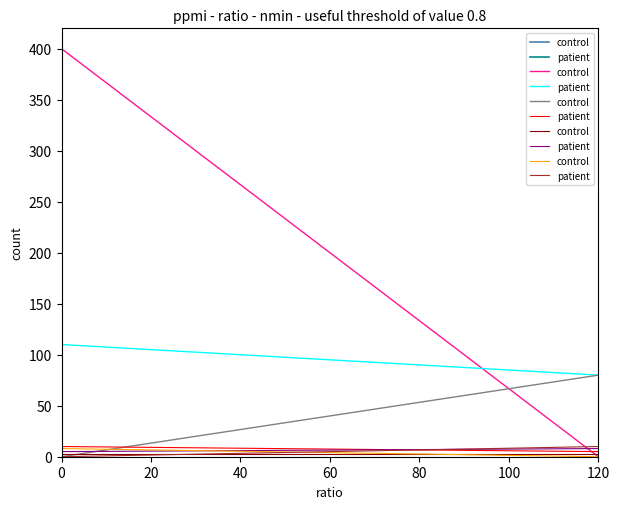

List the series in order of their overall mean, lowest first.

control, patient